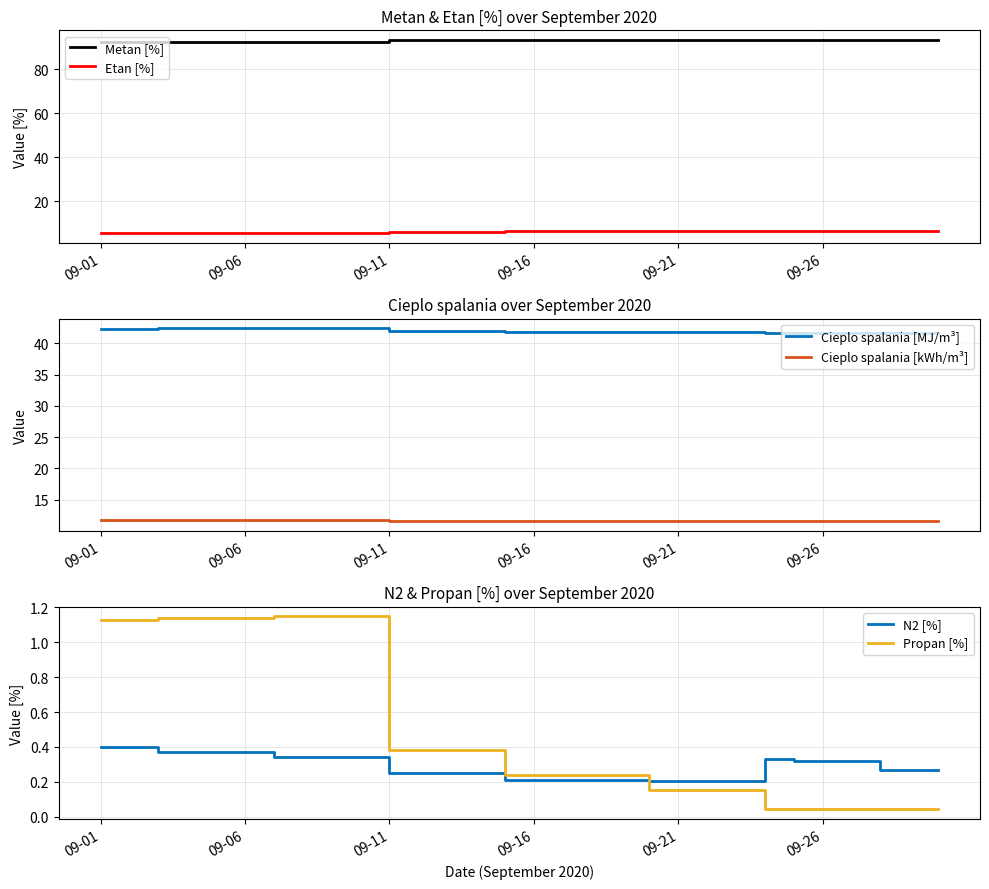

The Etan [%] series shows 3.1 at 09-11. True or false?

False